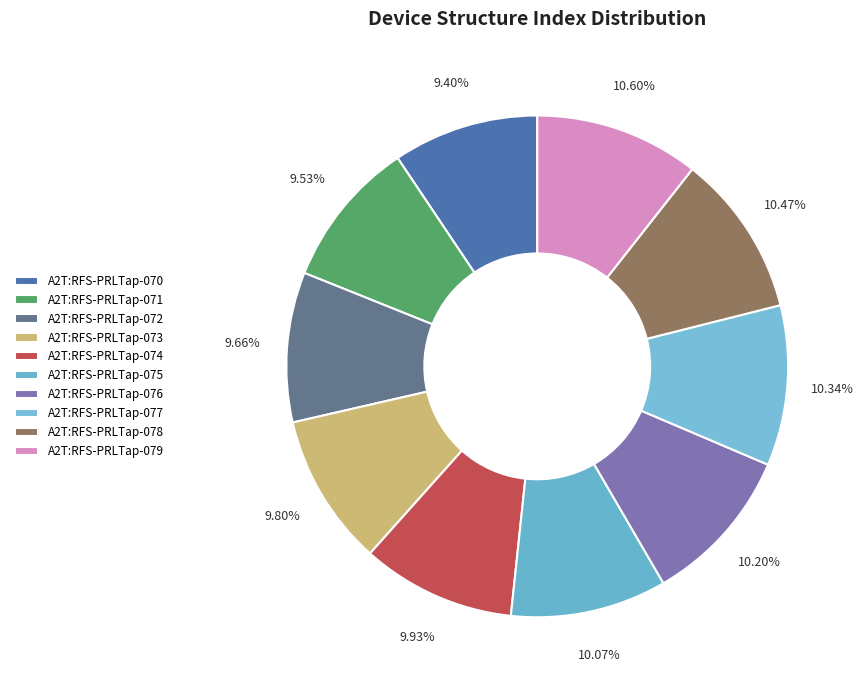

True or false: A2T:RFS-PRLTap-079 accounts for 11% of the total.

True